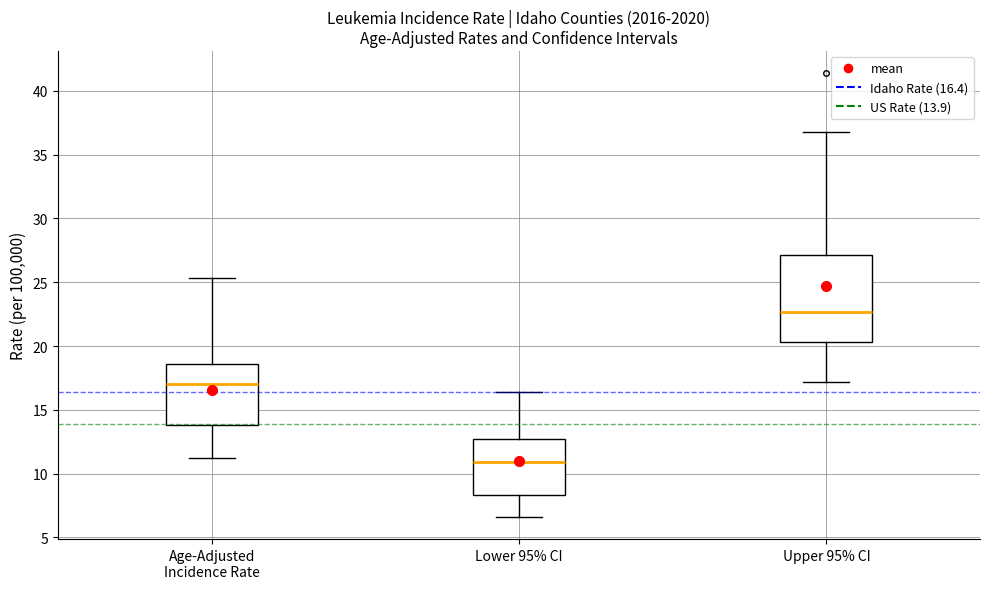

Where is the lower edge of the box for Upper 95% CI on the y-axis? The values are not printed on the chart, so give them approximately, as read against the axis.

20.5